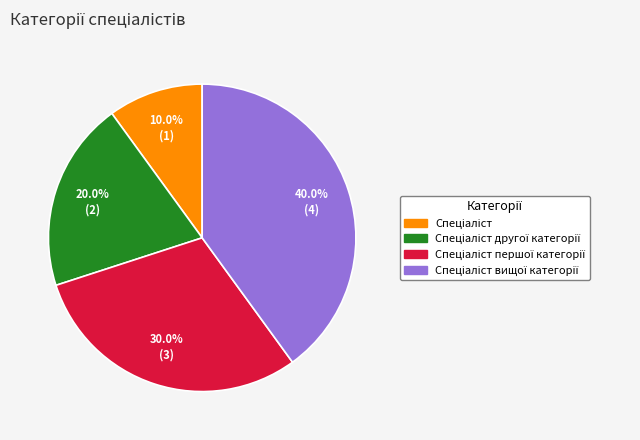

Is there any slice that represents more than half of the pie?

No